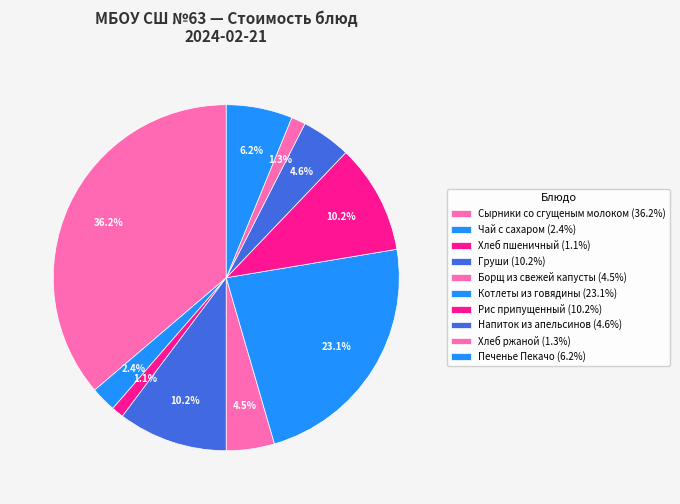

Count the number of slices in the pie.

10